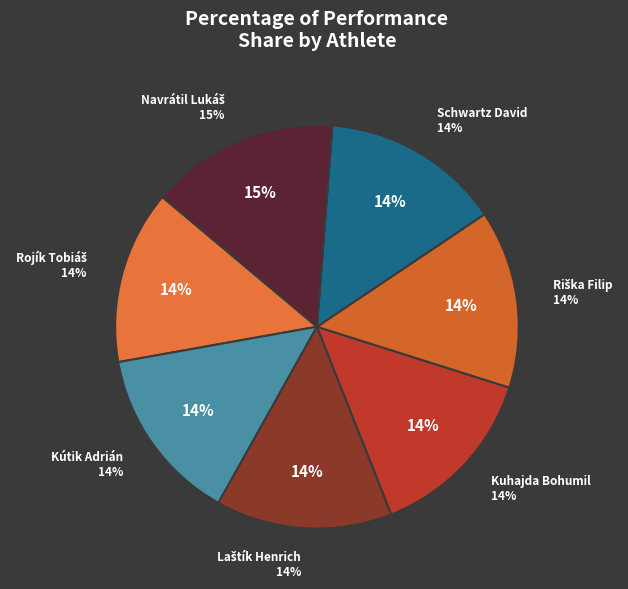

How many segments does this pie chart have?

7